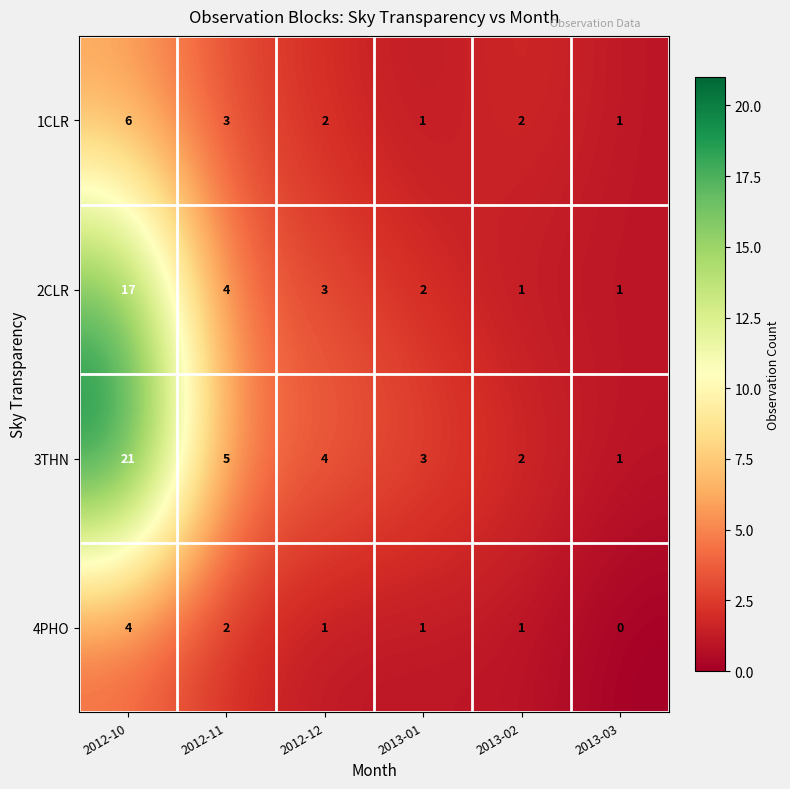

What is the sum of the 2CLR values at 2012-11 and 2012-10?

21